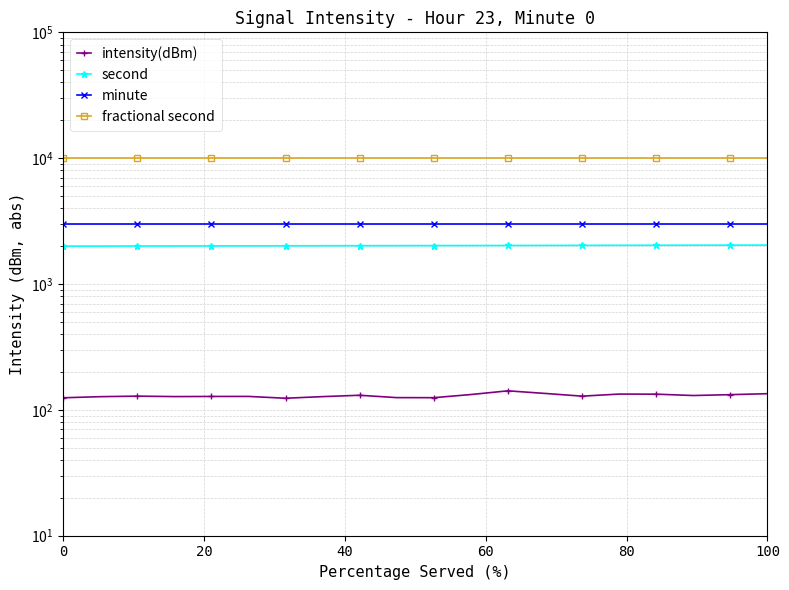

At which category is the sum across all series the highest?

100